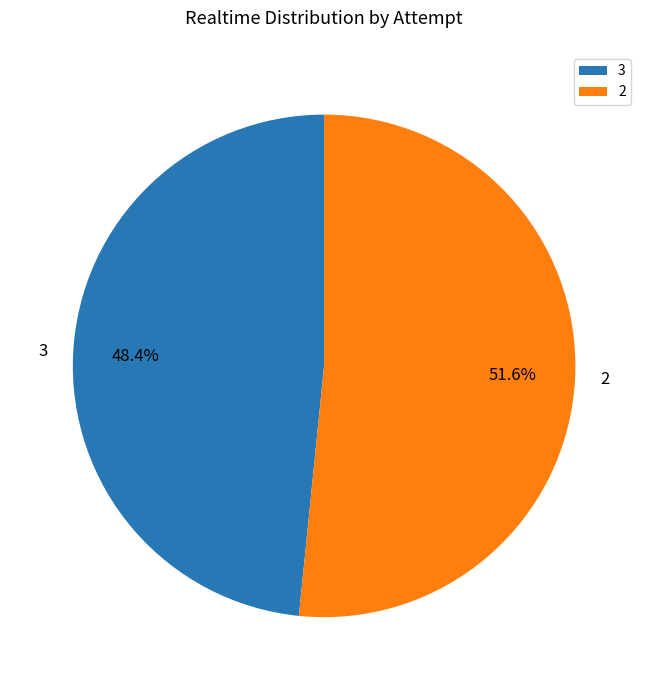

Which has a higher value, 2 or 3?

2